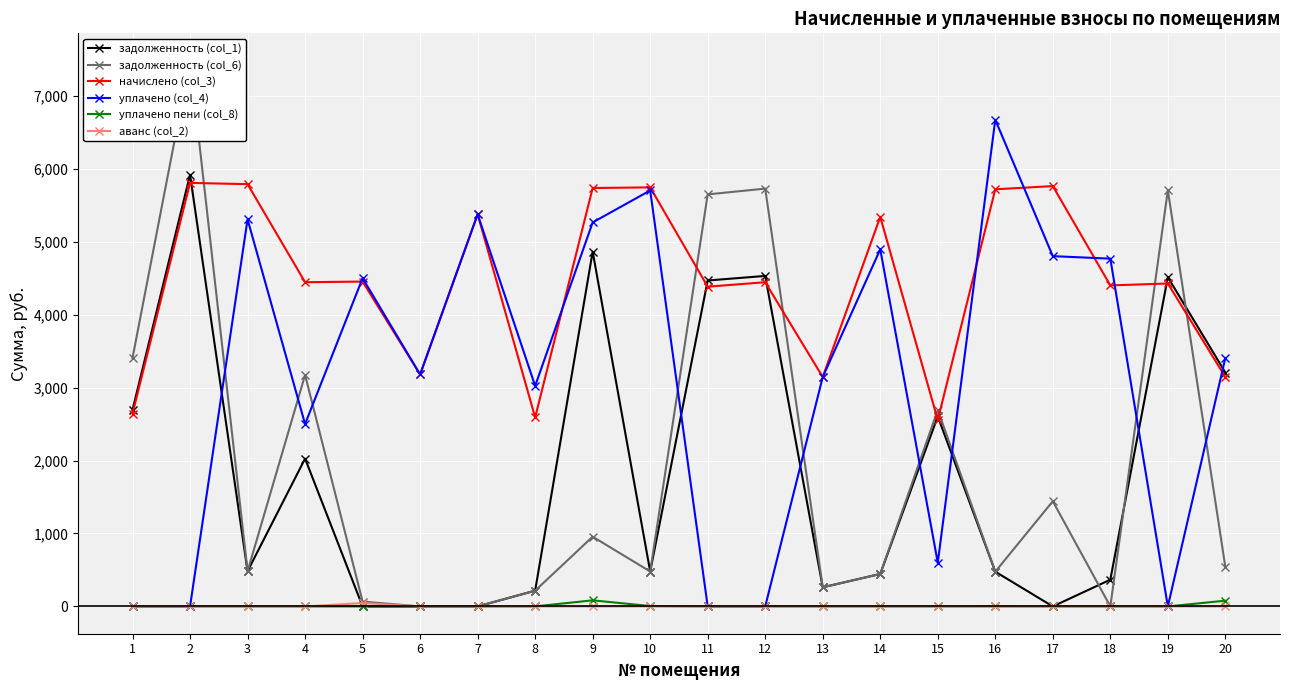

What is the spread (max minus min) of values at 4?

4444.7